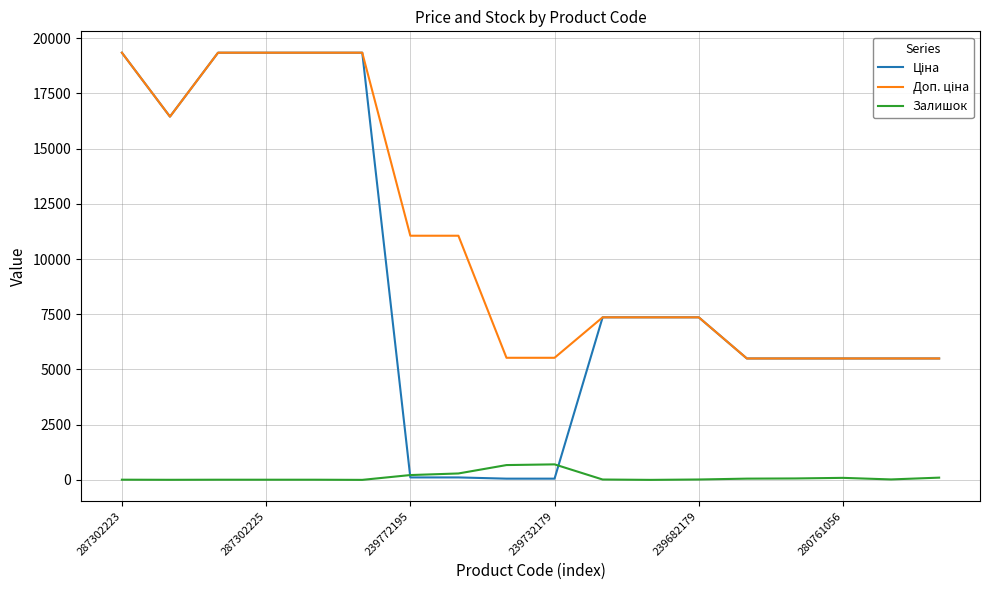

What is the maximum value shown in the chart?

19343.1